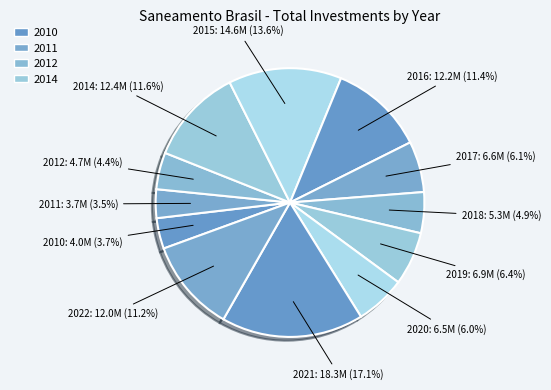

How many segments does this pie chart have?

12